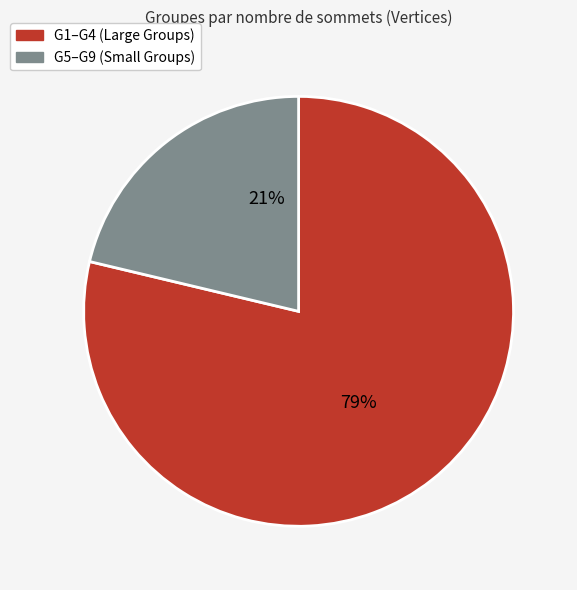

What is the largest slice in the pie chart?

G1–G4 (Large Groups)